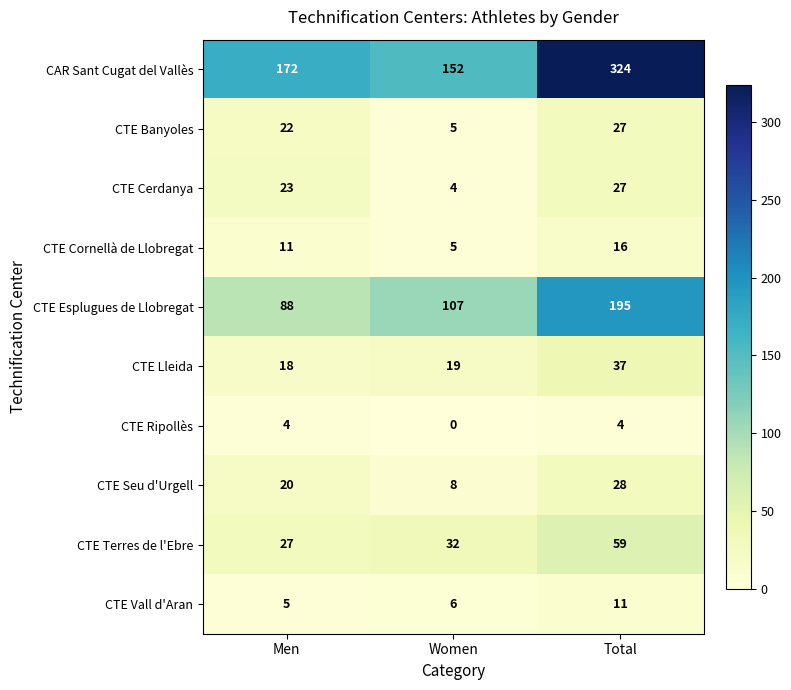

Reading right to left, list all the values displayed in this chart.

CAR Sant Cugat del Vallès: 324	152	172
CTE Banyoles: 27	5	22
CTE Cerdanya: 27	4	23
CTE Cornellà de Llobregat: 16	5	11
CTE Esplugues de Llobregat: 195	107	88
CTE Lleida: 37	19	18
CTE Ripollès: 4	0	4
CTE Seu d'Urgell: 28	8	20
CTE Terres de l'Ebre: 59	32	27
CTE Vall d'Aran: 11	6	5